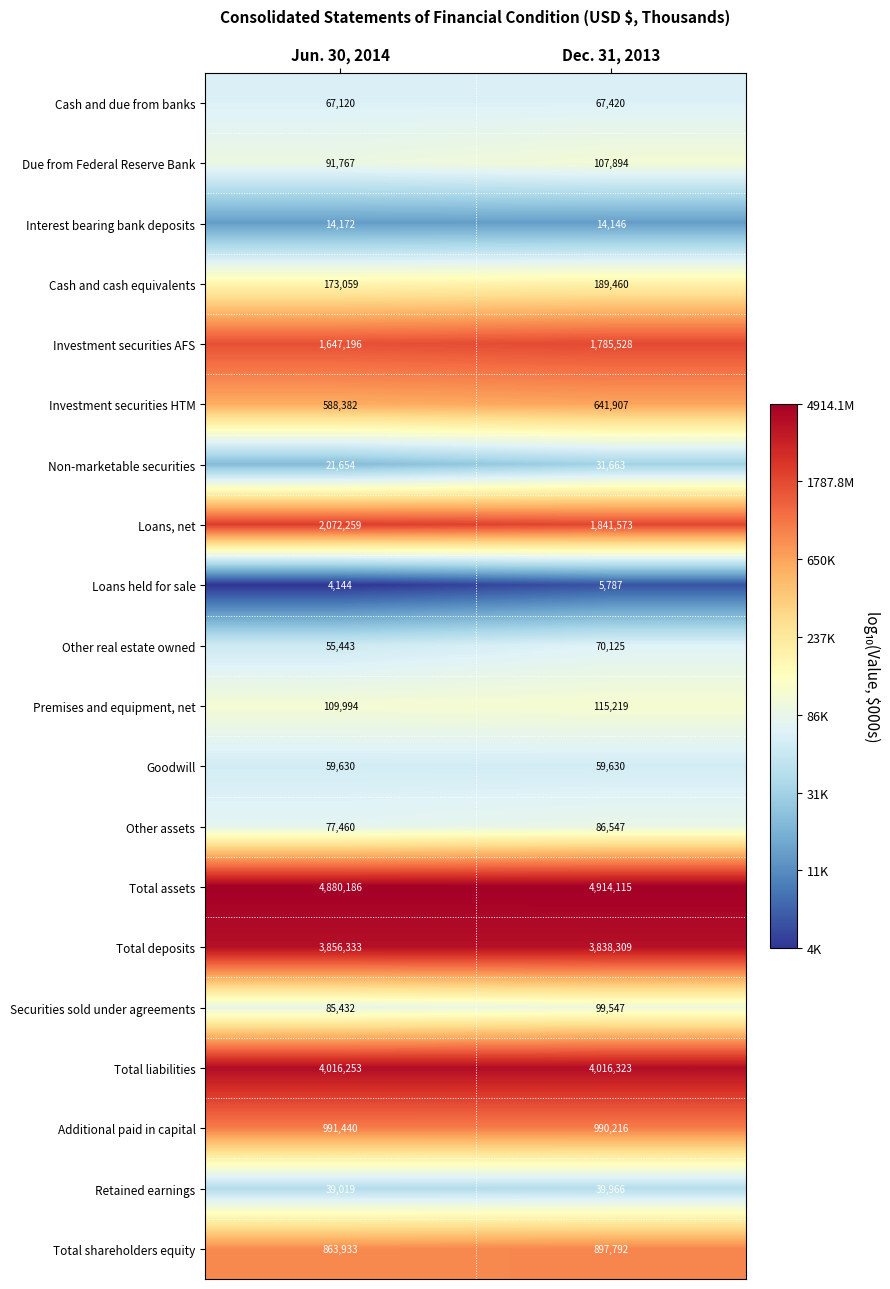

Between Jun. 30, 2014 and Dec. 31, 2013, which series saw the biggest shift?

Loans, net